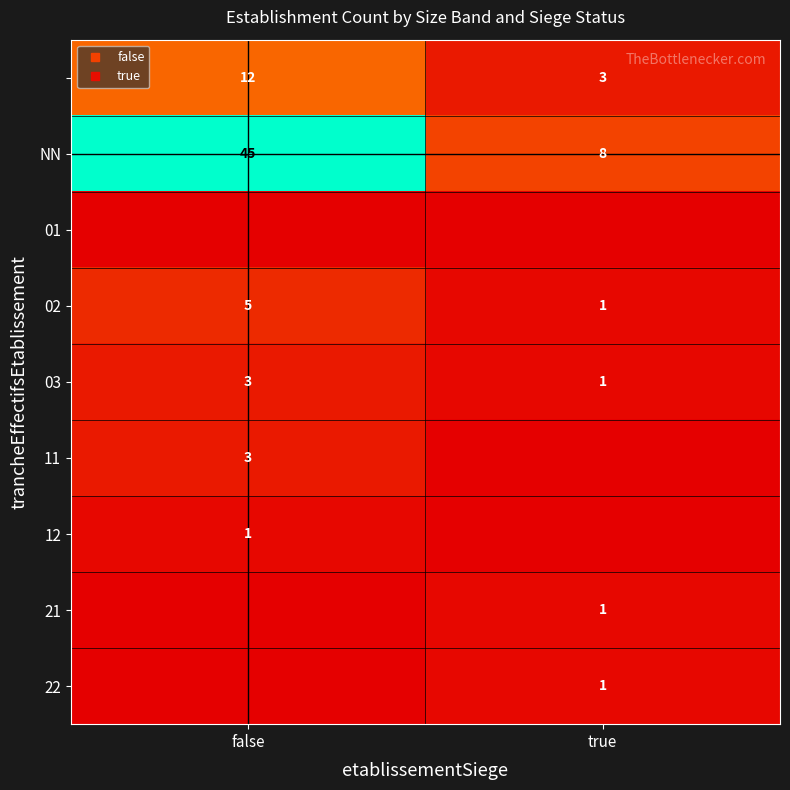

The 21 series shows 1 at true. True or false?

True